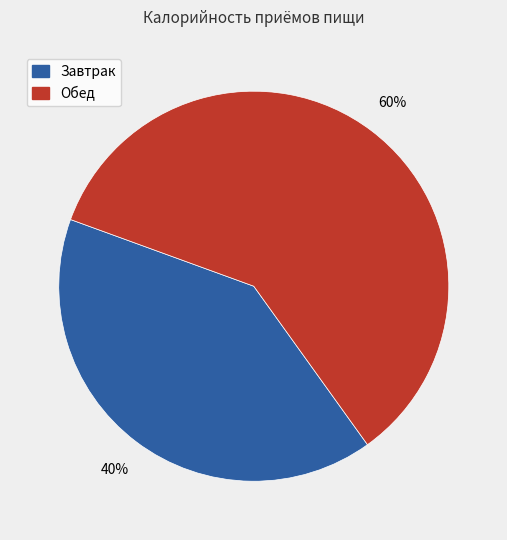

The Обед slice represents 50% of the pie. True or false?

False